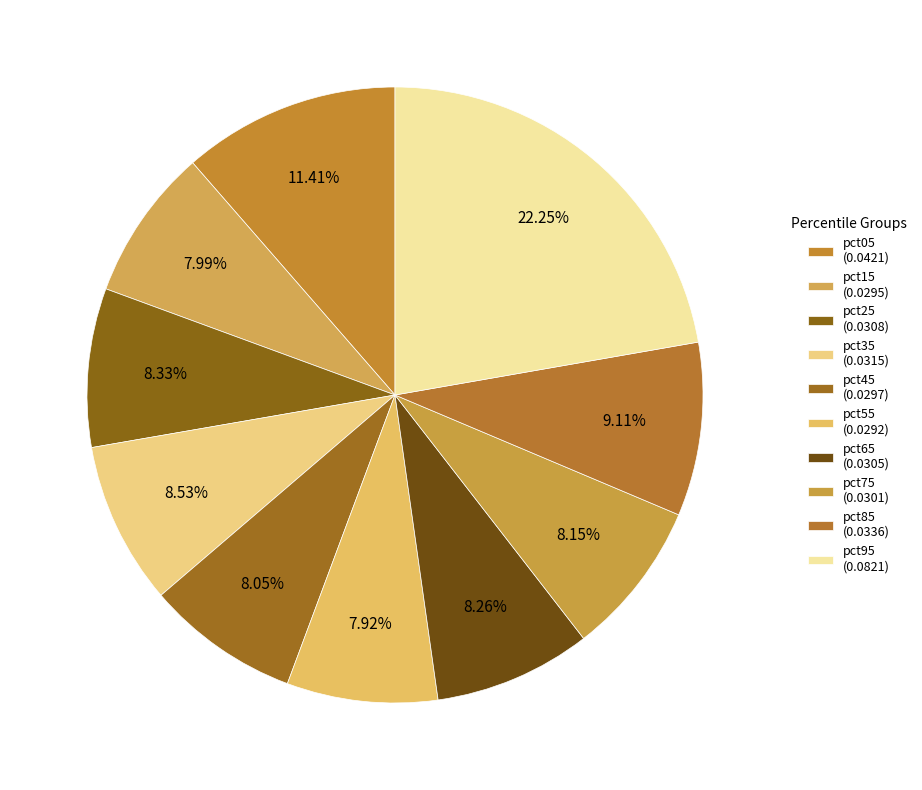

What percentage do pct45 and pct95 together represent?

30.3%